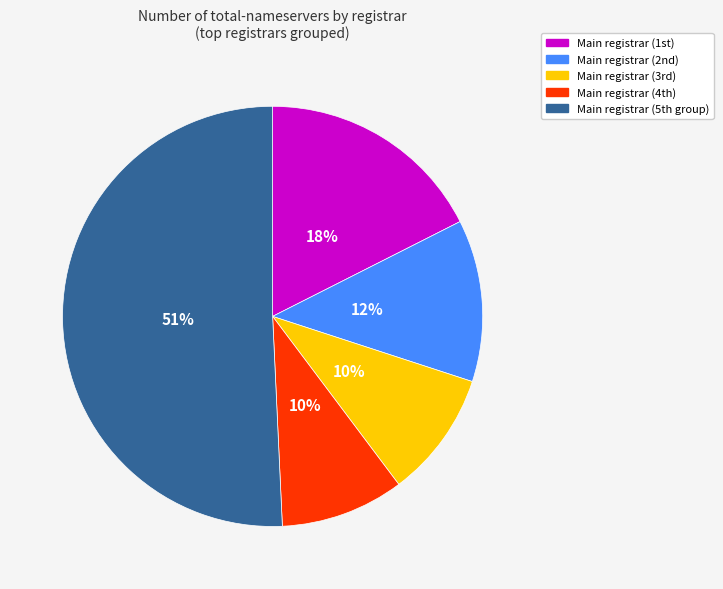

To the nearest percent, what is the difference between the largest and smallest slice percentages?

41%